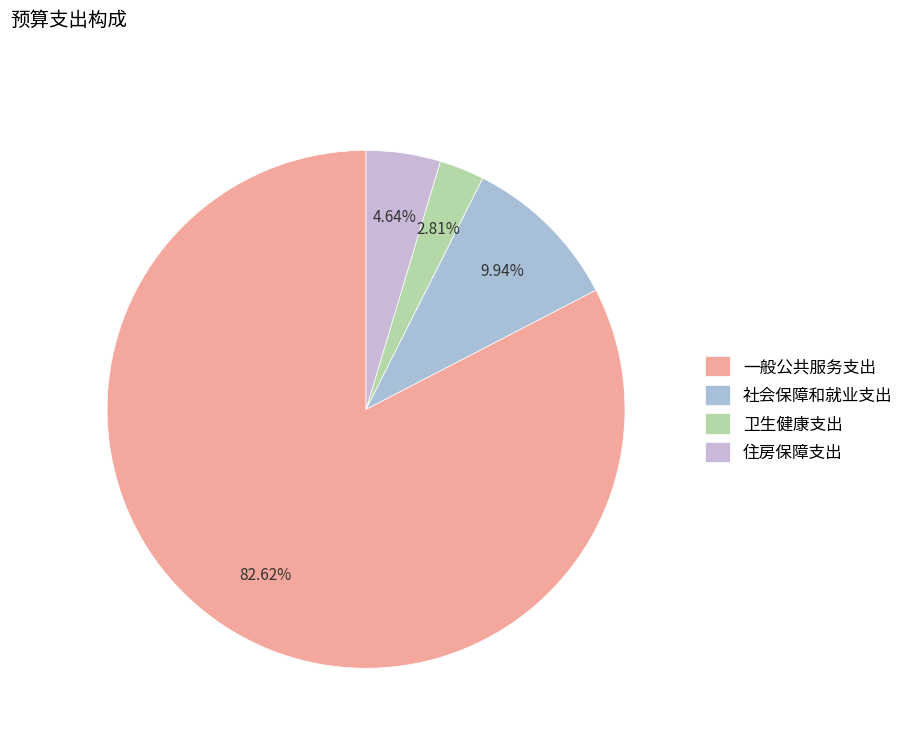

The 卫生健康支出 slice represents 1% of the pie. True or false?

False